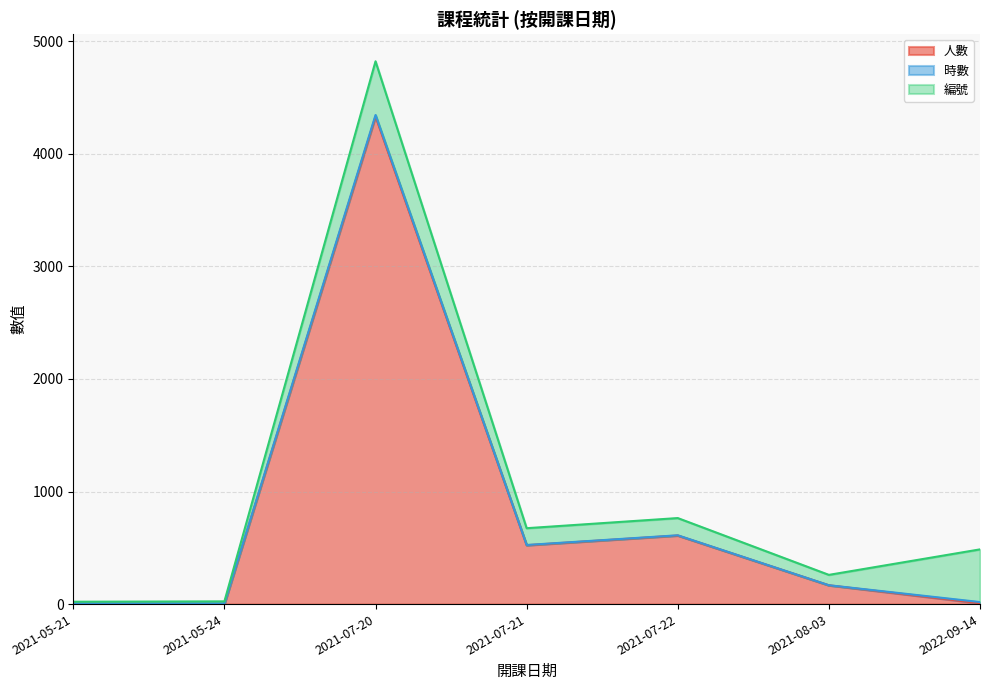

At how many categories does at least one series exceed 1303?

1